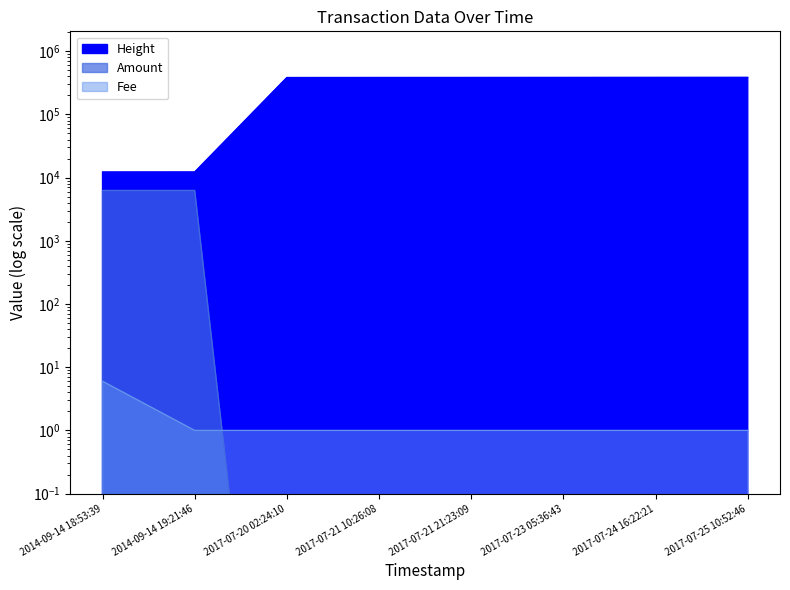

What is the label of the 3rd point from the left?

2017-07-20 02:24:10